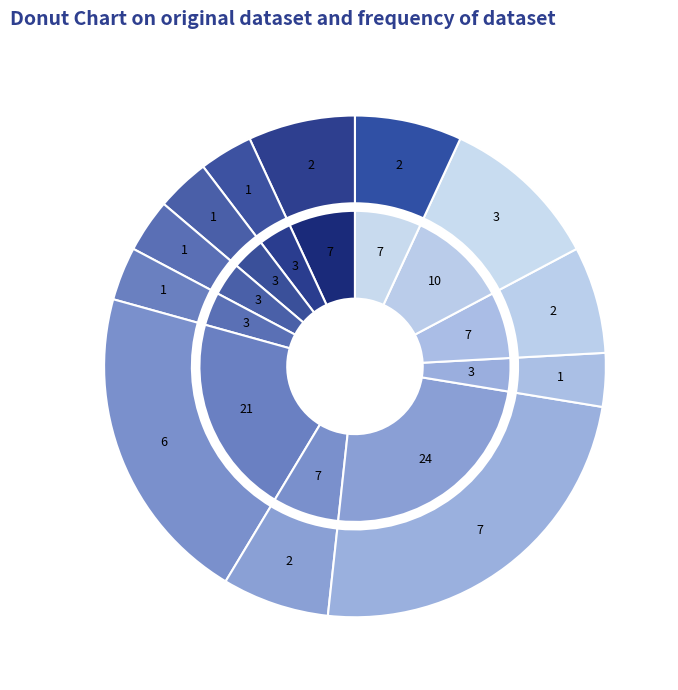

To the nearest percent, what is the average slice percentage?

8%